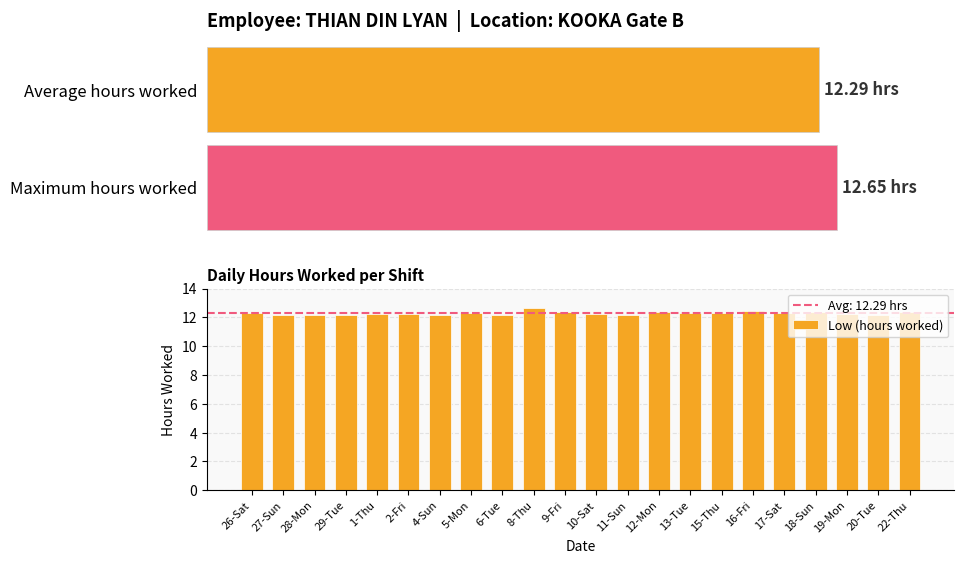

How many Low (hours worked) values are between 12 and 13?

22